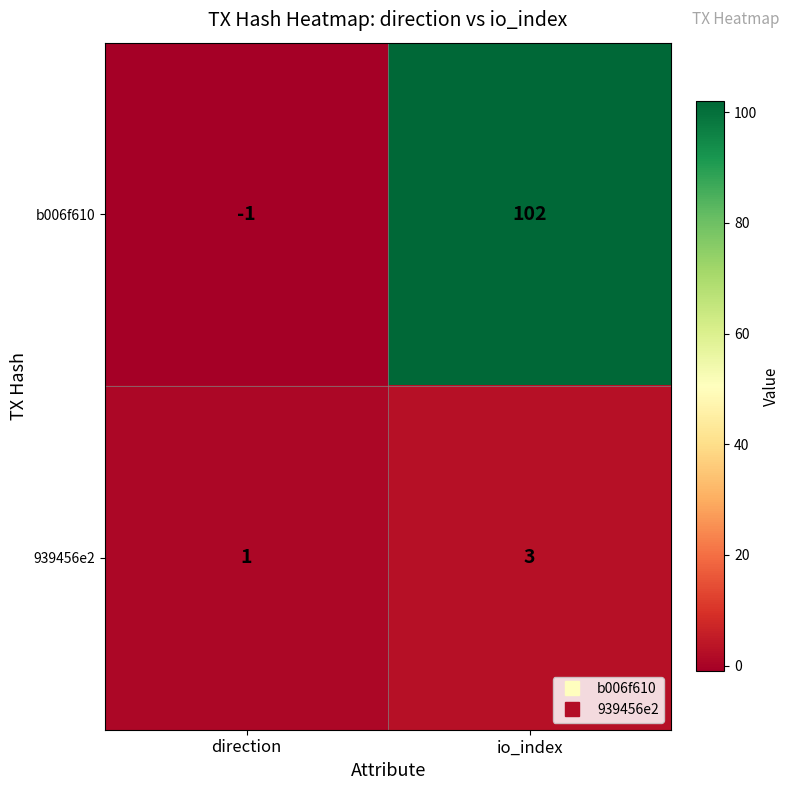

At direction, list the series in order from largest to smallest.

939456e2, b006f610